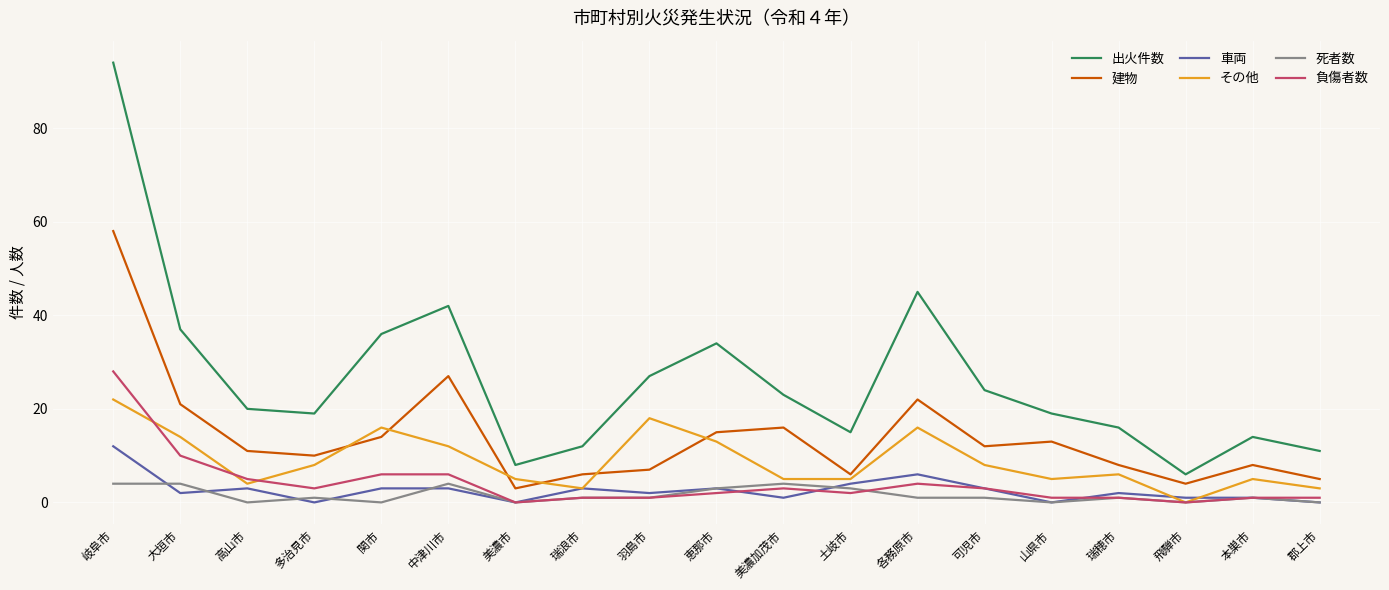

Reading left to right, extract all data points from this chart.

出火件数: 94	37	20	19	36	42	8	12	27	34	23	15	45	24	19	16	6	14	11
建物: 58	21	11	10	14	27	3	6	7	15	16	6	22	12	13	8	4	8	5
車両: 12	2	3	0	3	3	0	3	2	3	1	4	6	3	0	2	1	1	0
その他: 22	14	4	8	16	12	5	3	18	13	5	5	16	8	5	6	0	5	3
死者数: 4	4	0	1	0	4	0	1	1	3	4	3	1	1	0	1	0	1	0
負傷者数: 28	10	5	3	6	6	0	1	1	2	3	2	4	3	1	1	0	1	1